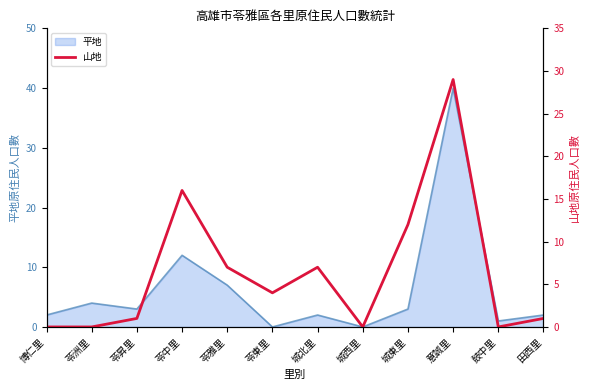

Which category has the lowest value across all series?

博仁里